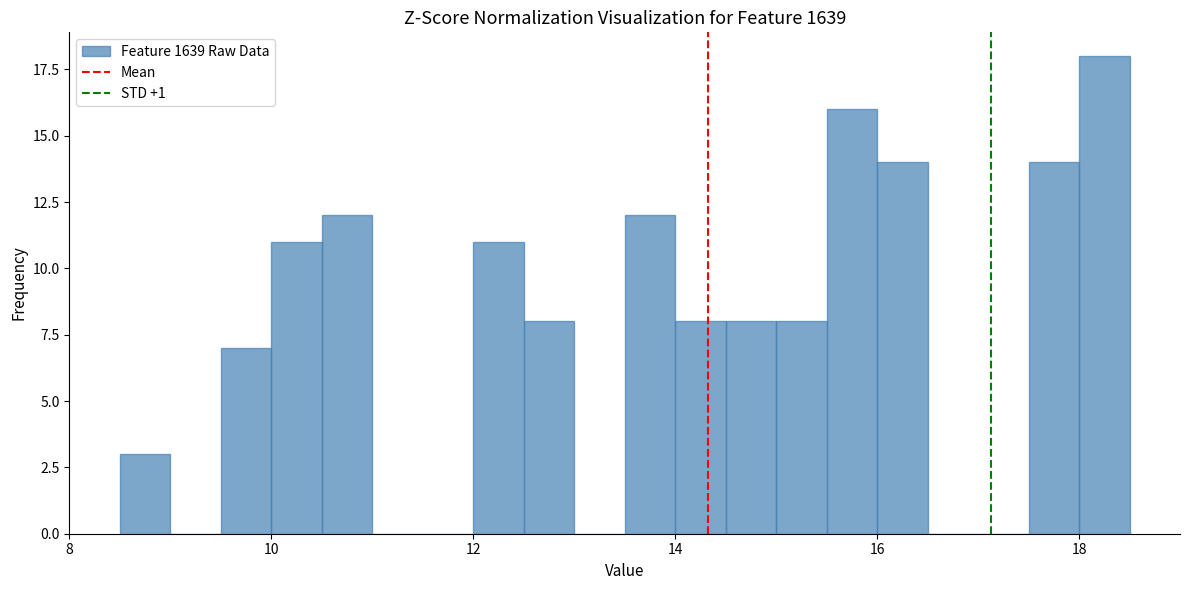

Read against the x-axis, roughly where is the centre of the tallest bar?

18.2